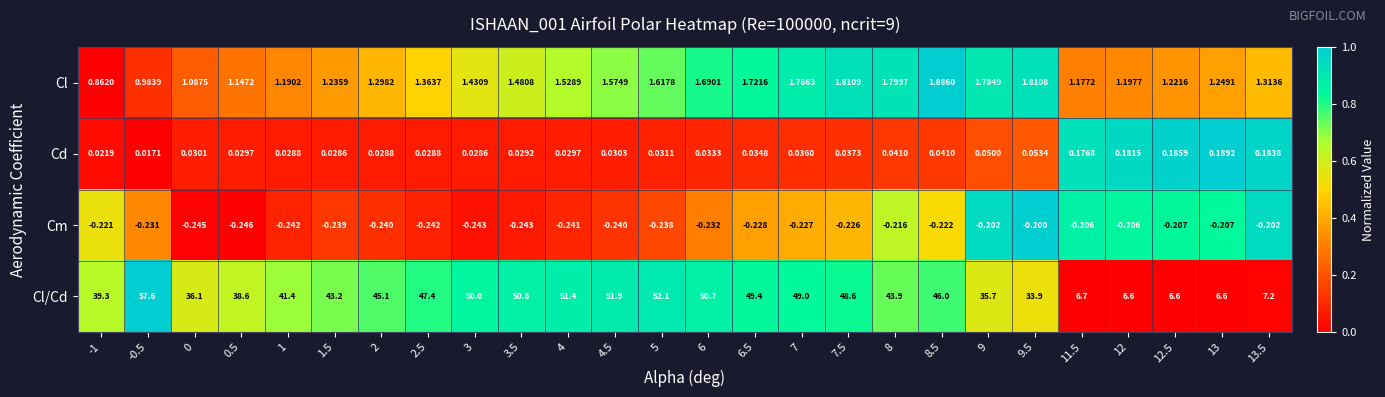

Between 5 and 6.5, which series saw the biggest shift?

Cl/Cd